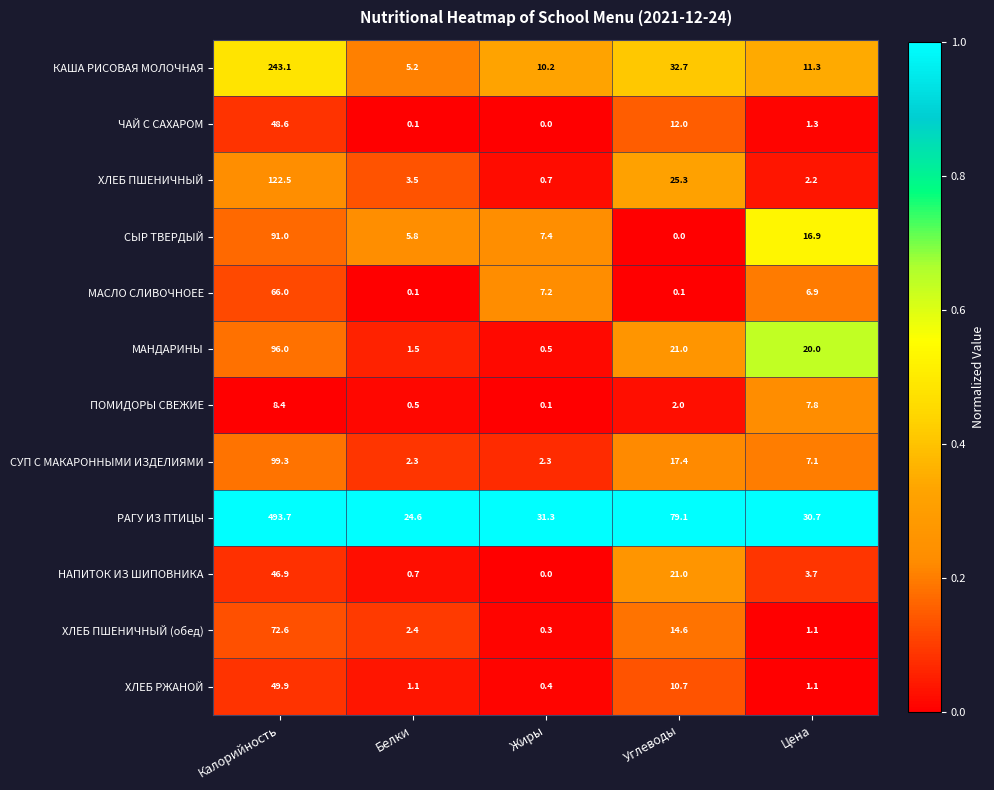

What is the total value across all series at Жиры?

60.4